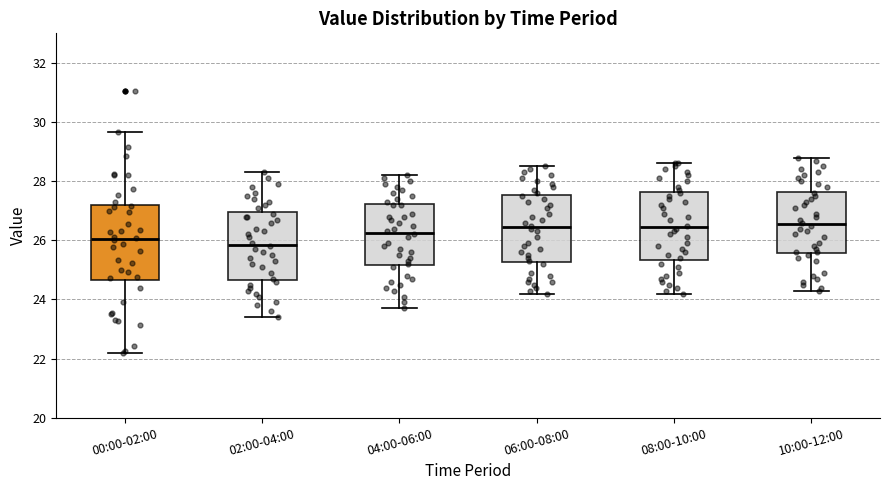

Reading left to right, read every box against the y-axis: the position of its median line, the range the box covers, and the ends of its whiskers. The values are not printed on the chart, so give them approximately, as read against the axis.

00:00-02:00: median 26.0, box 24.6 to 27.2, whiskers 22.2 to 29.6
02:00-04:00: median 25.8, box 24.6 to 27.0, whiskers 23.4 to 28.4
04:00-06:00: median 26.2, box 25.2 to 27.2, whiskers 23.8 to 28.2
06:00-08:00: median 26.4, box 25.2 to 27.6, whiskers 24.2 to 28.6
08:00-10:00: median 26.4, box 25.4 to 27.6, whiskers 24.2 to 28.6
10:00-12:00: median 26.6, box 25.6 to 27.6, whiskers 24.4 to 28.8